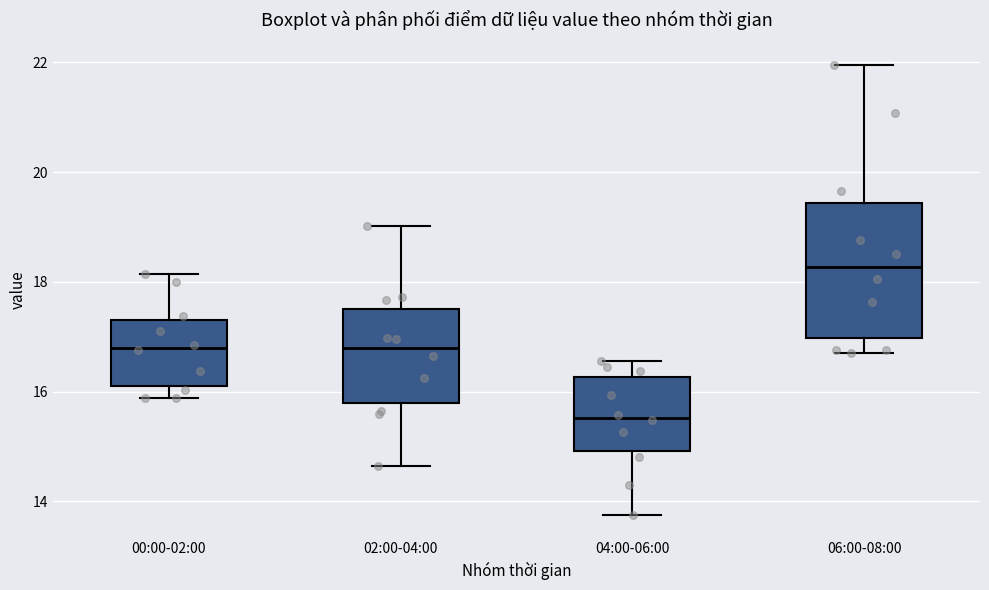

Reading left to right, read every box against the y-axis: the position of its median line, the range the box covers, and the ends of its whiskers. The values are not printed on the chart, so give them approximately, as read against the axis.

00:00-02:00: median 16.8, box 16.2 to 17.4, whiskers 15.8 to 18.2
02:00-04:00: median 16.8, box 15.8 to 17.4, whiskers 14.6 to 19.0
04:00-06:00: median 15.6, box 15.0 to 16.2, whiskers 13.8 to 16.6
06:00-08:00: median 18.2, box 17.0 to 19.4, whiskers 16.8 to 22.0